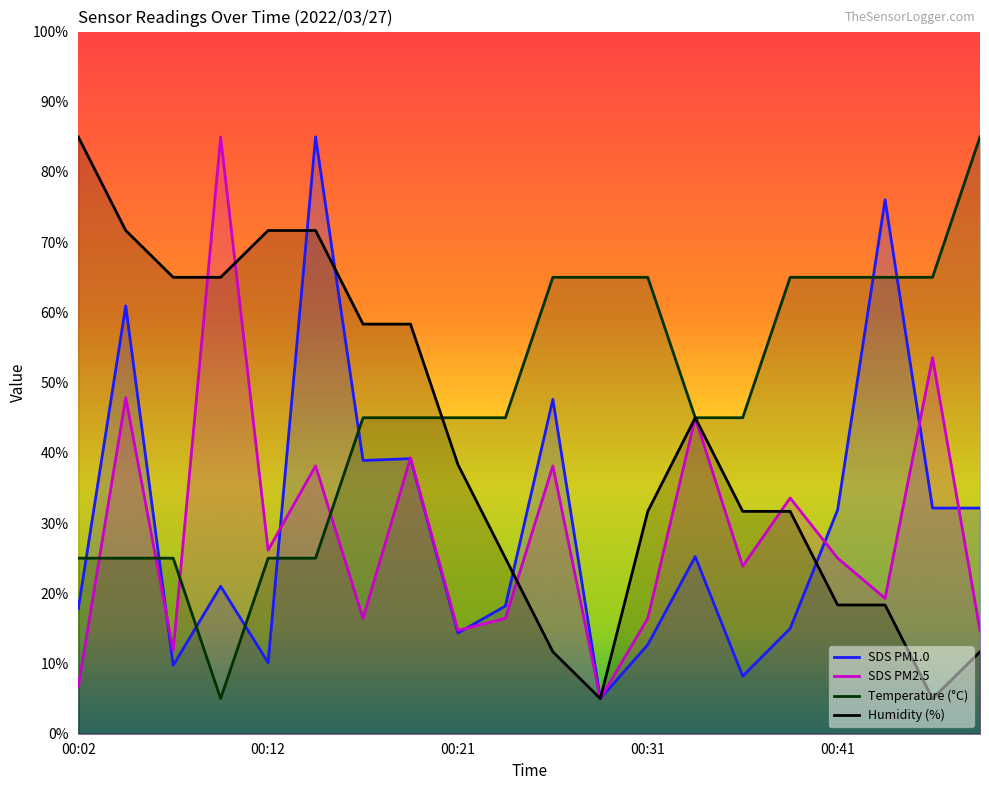

What is the average value of the SDS PM1.0 series?

30.1